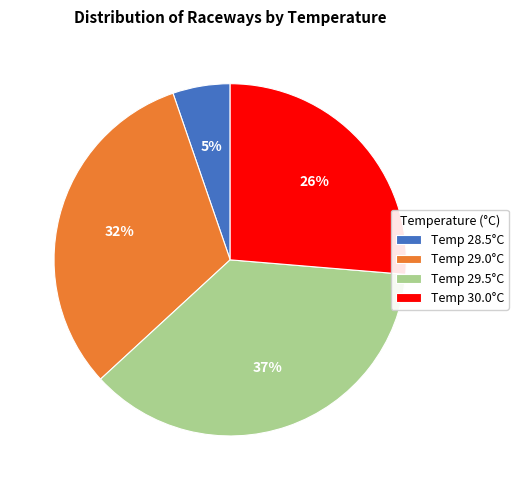

Combined, do Temp 28.5°C and Temp 30.0°C account for over 50%?

No